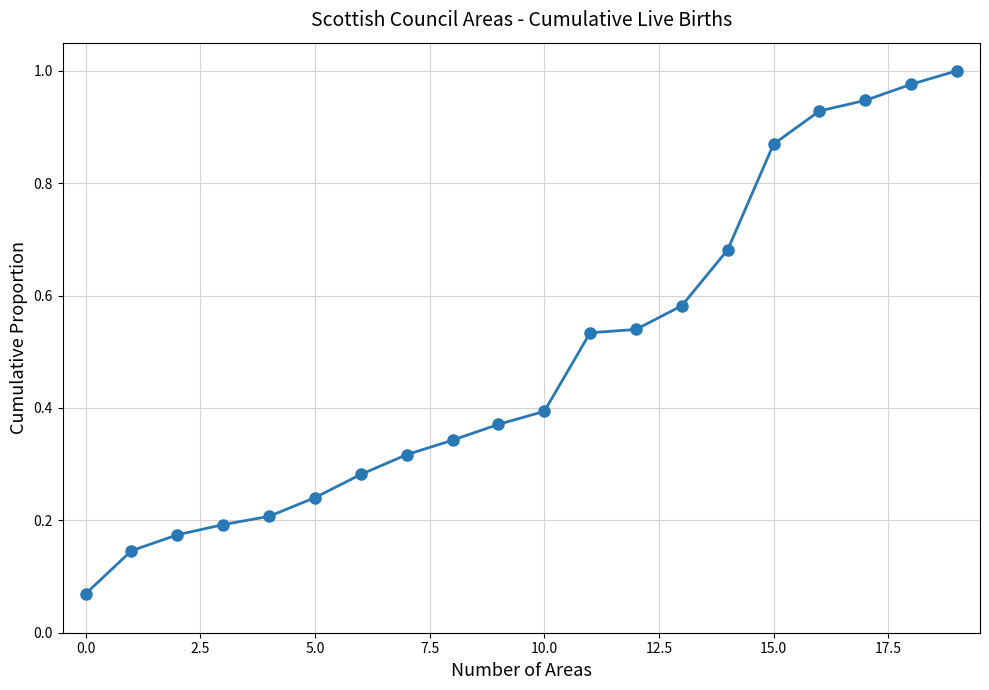

The chart shows a value of 0.4 at 10.0. True or false?

True